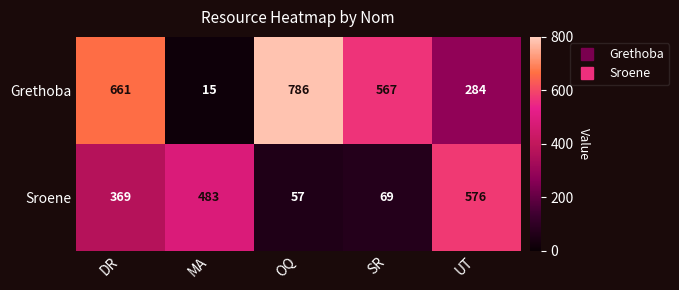

What is the spread (max minus min) of values at MA?

468